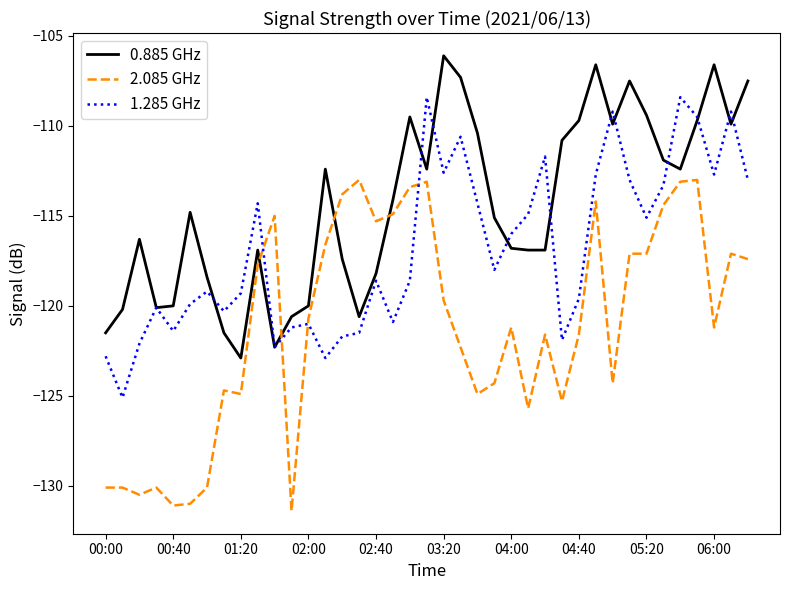

What is the difference between the maximum and minimum values in the 2.085 GHz series?

18.4